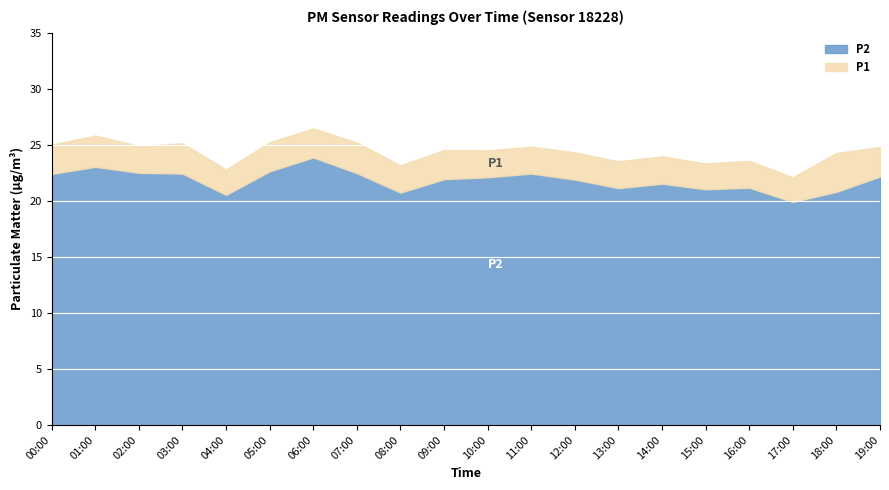

What is the minimum value for P2?

19.9